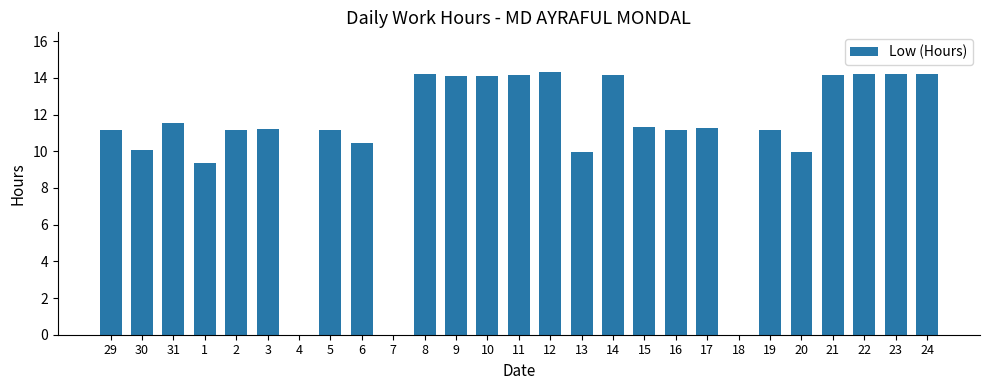

True or false: the data shows 10.0 at 20.

True